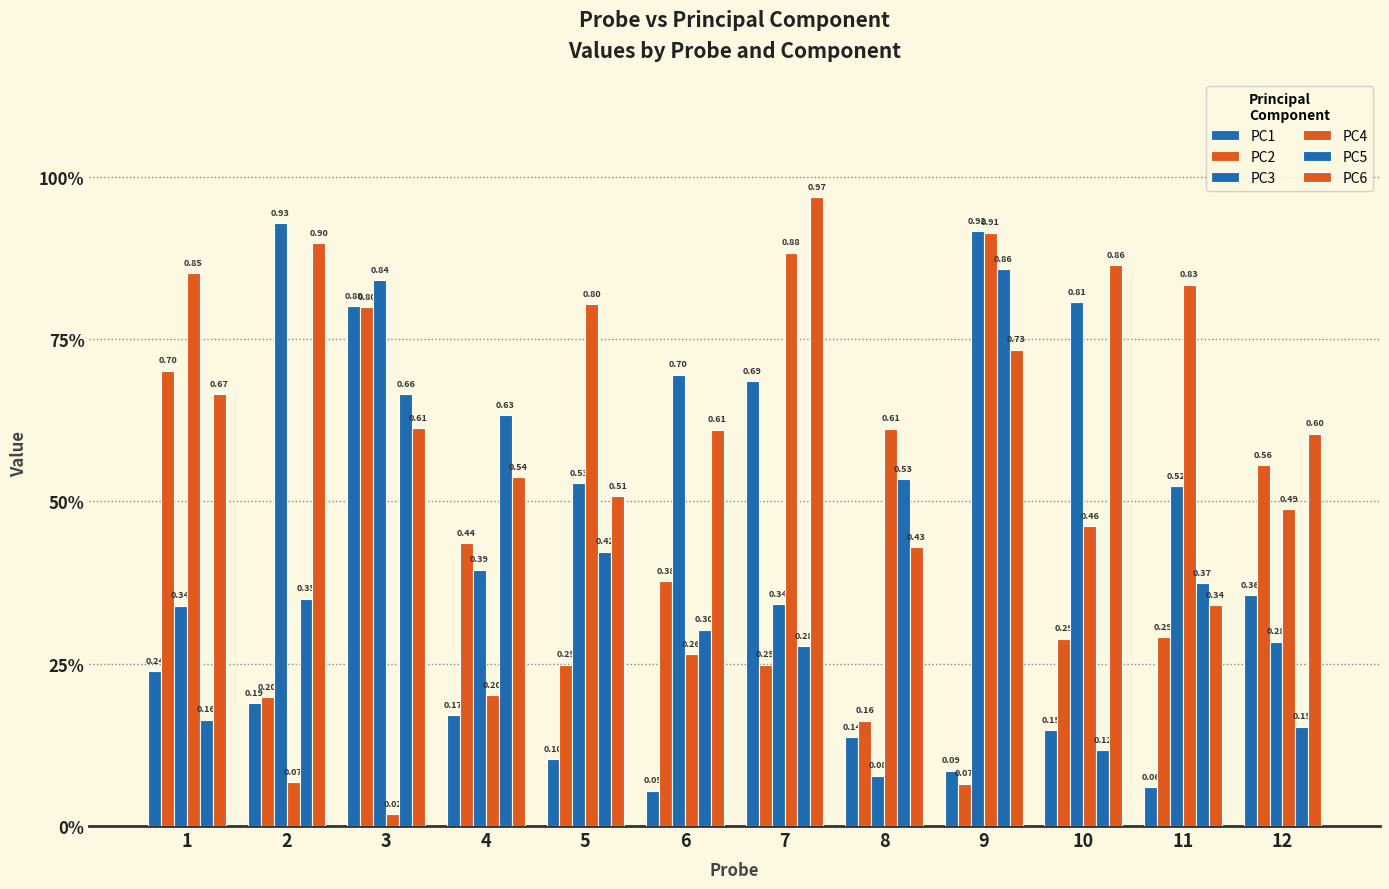

Is it true that PC4 equals 1.3 at 7?

False